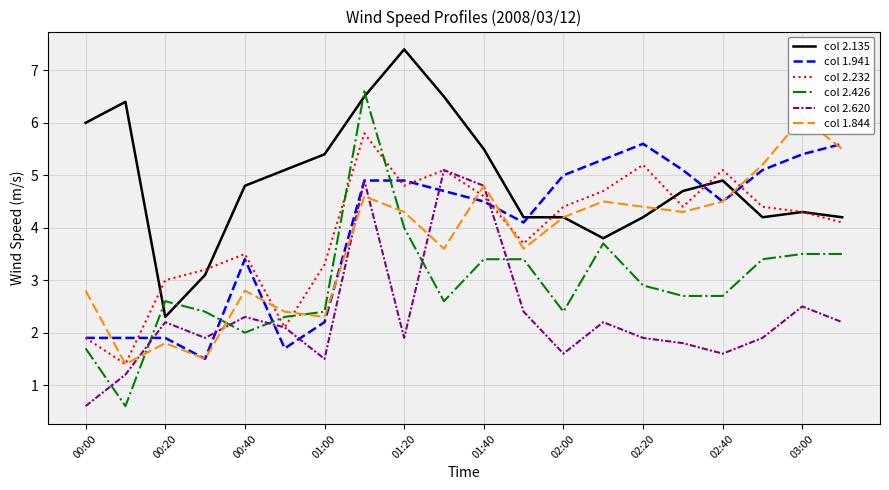

What is the difference between the maximum and minimum values in the col 1.844 series?

4.7